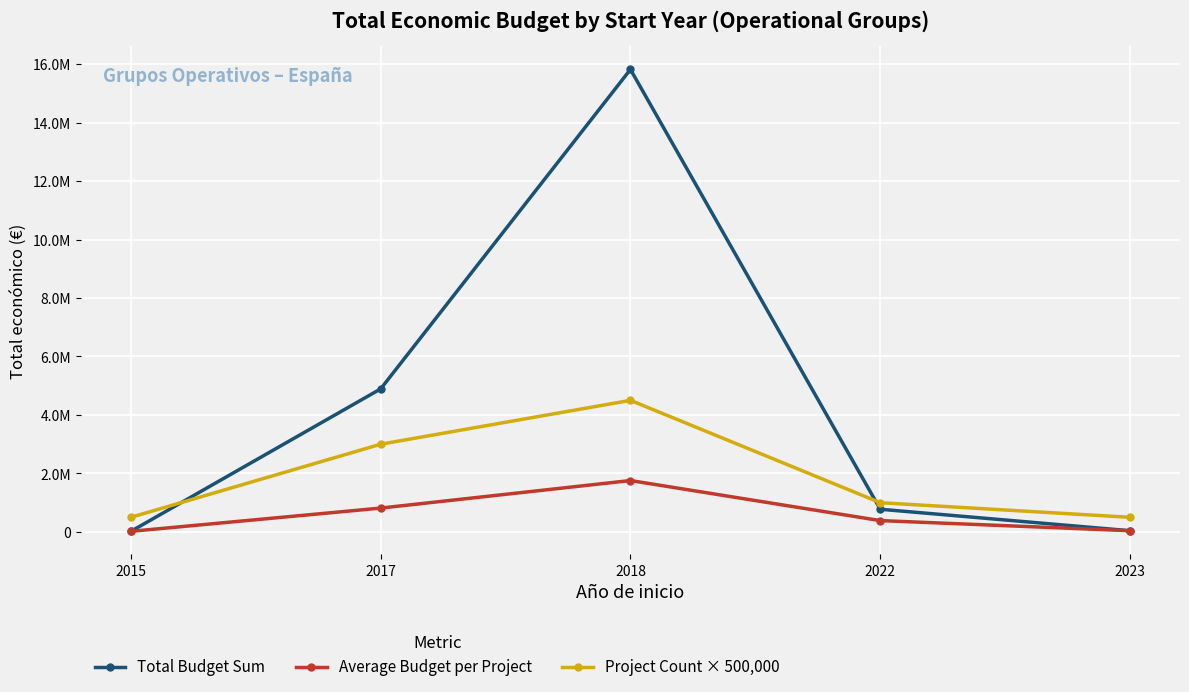

The value of Average Budget per Project at 2018 is 1757500.2. True or false?

True